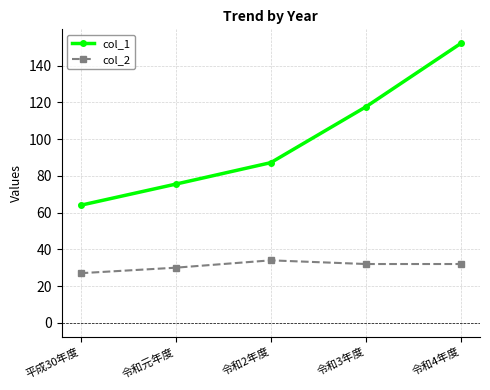

Between 令和2年度 and 令和4年度, which series saw the biggest shift?

col_1